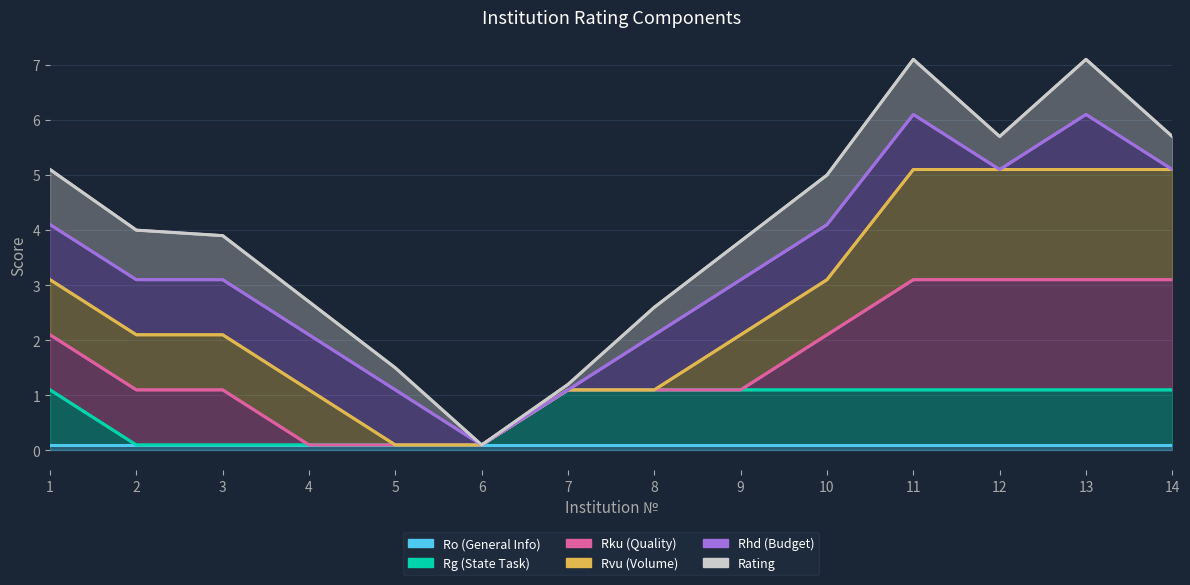

True or false: Rku (Quality) and Rvu (Volume) cross at least once.

False